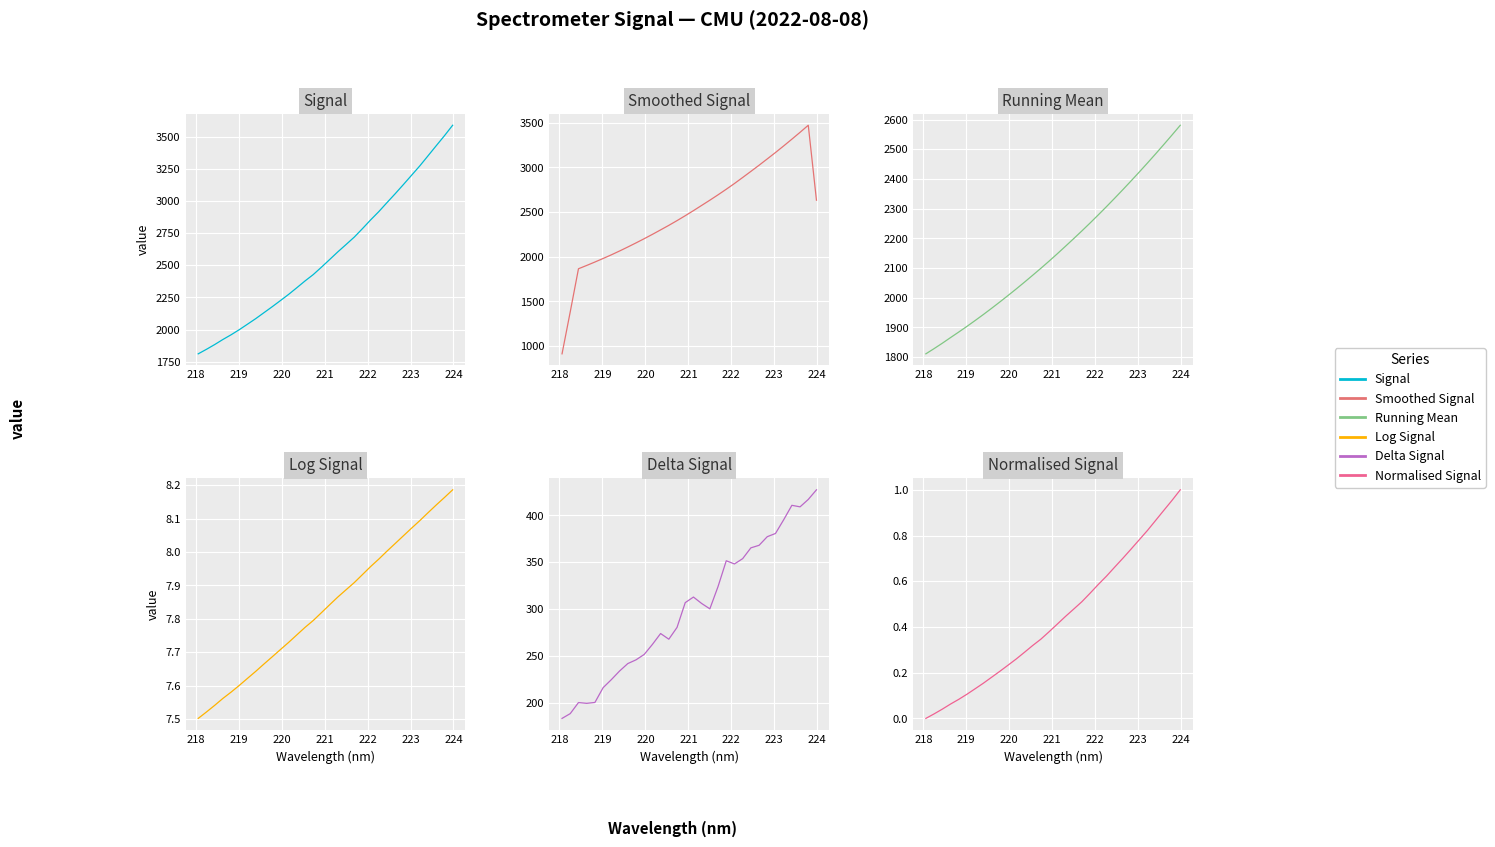

True or false: Smoothed Signal and Signal cross at least once.

False